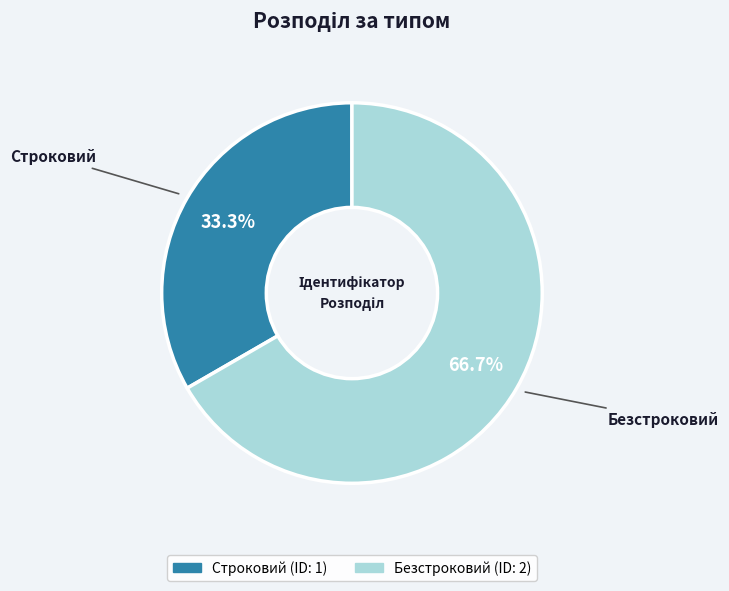

What percentage is the Строковий slice, to the nearest percent?

33%